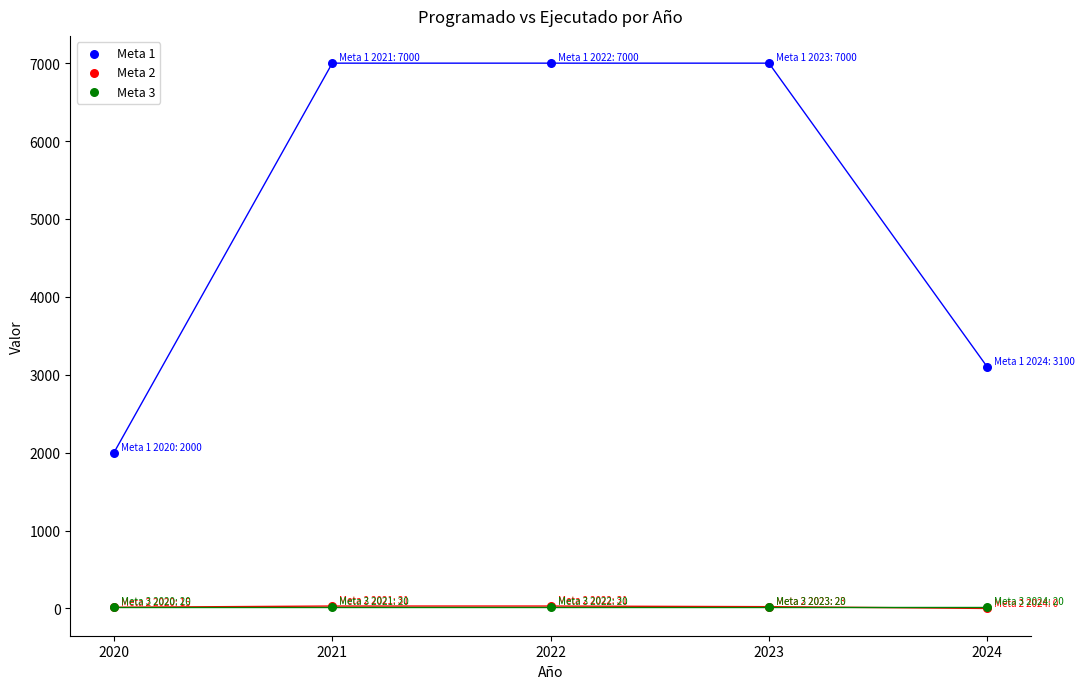

What are all the series names shown in the legend?

Meta 1, Meta 2, Meta 3